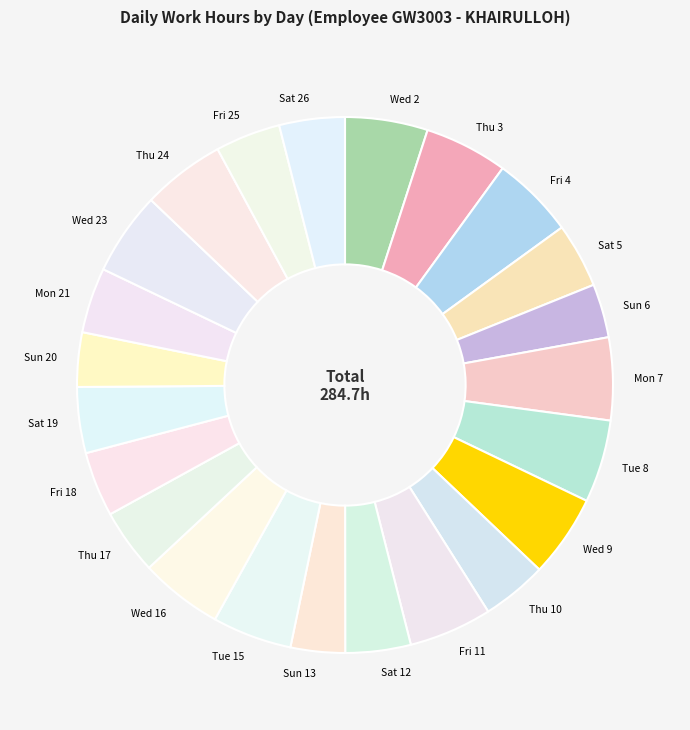

Is it true that Sun 6 is 3% of the pie?

True